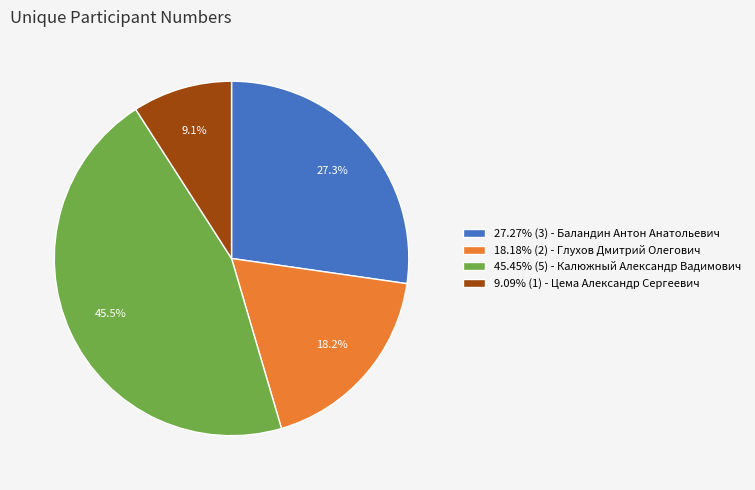

What is the ratio of the value at 45.45% (5) - Калюжный Александр Вадимович to the value at 18.18% (2) - Глухов Дмитрий Олегович?

2.5